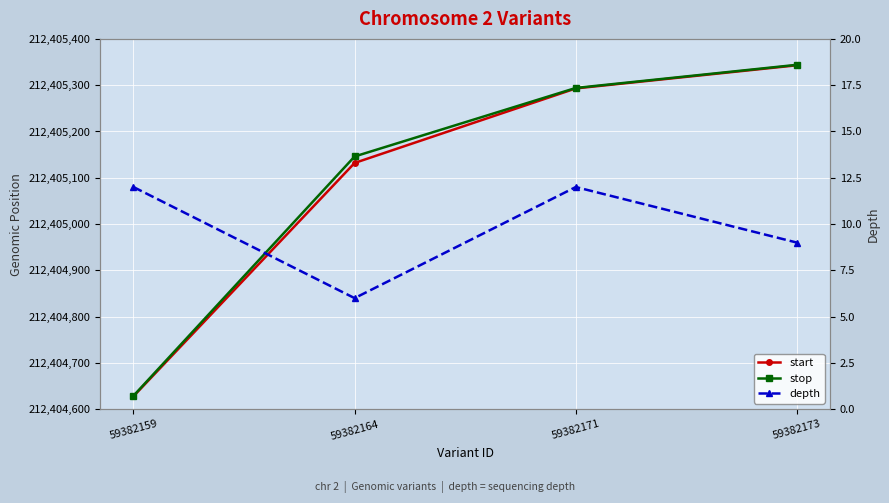

True or false: depth and start intersect in this chart.

False